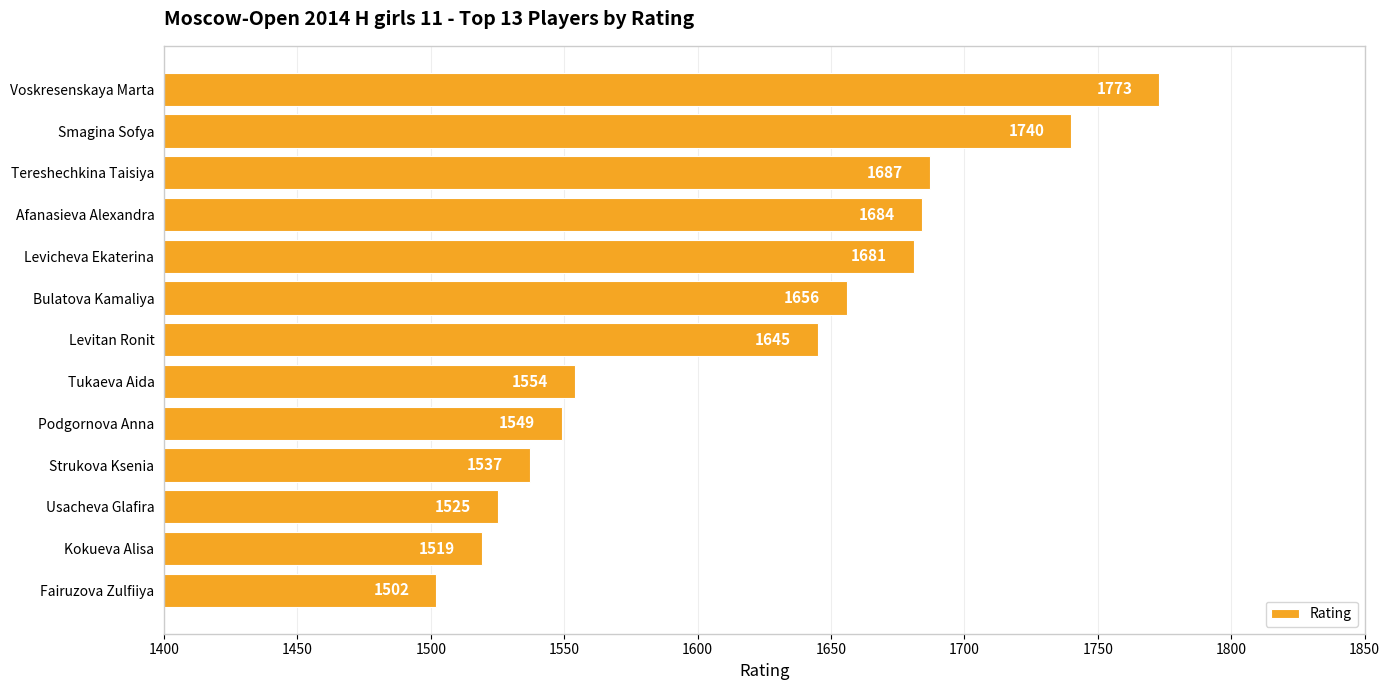

The value at Bulatova Kamaliya is 2498. True or false?

False